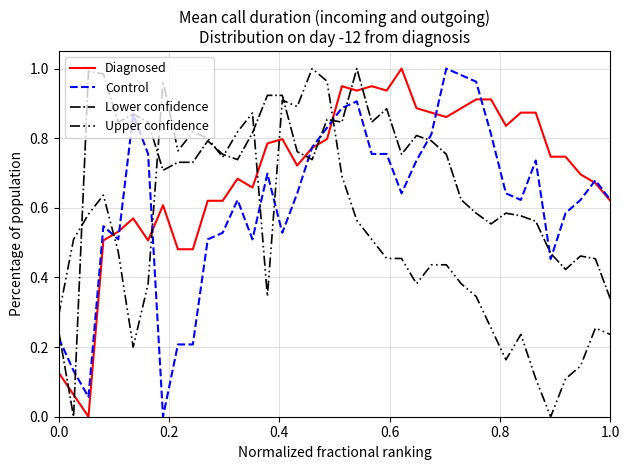

True or false: Upper confidence and Diagnosed intersect in this chart.

True